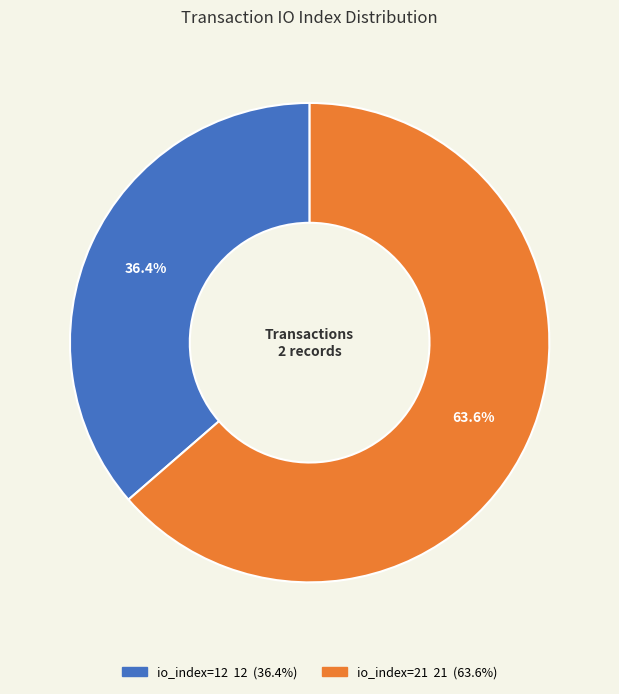

What is the ratio of the value at io_index=12 to the value at io_index=21?

0.6